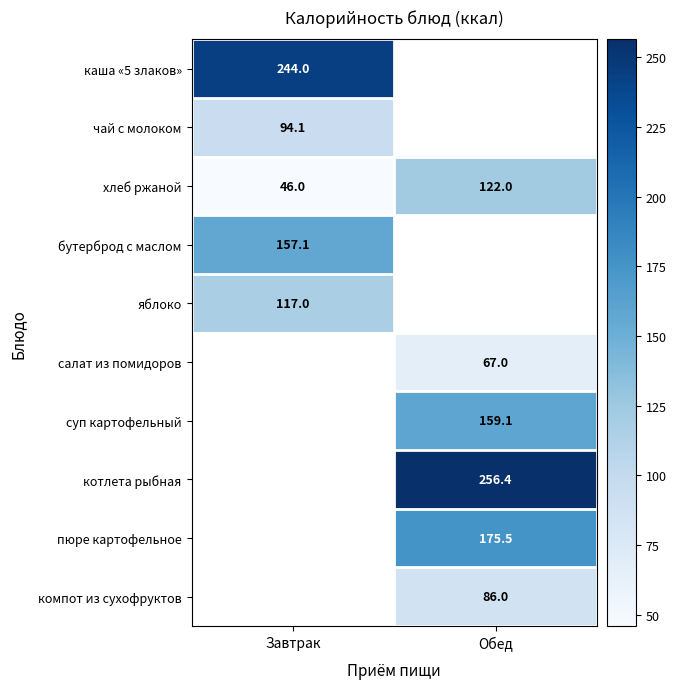

The яблоко series shows 32.2 at Завтрак. True or false?

False